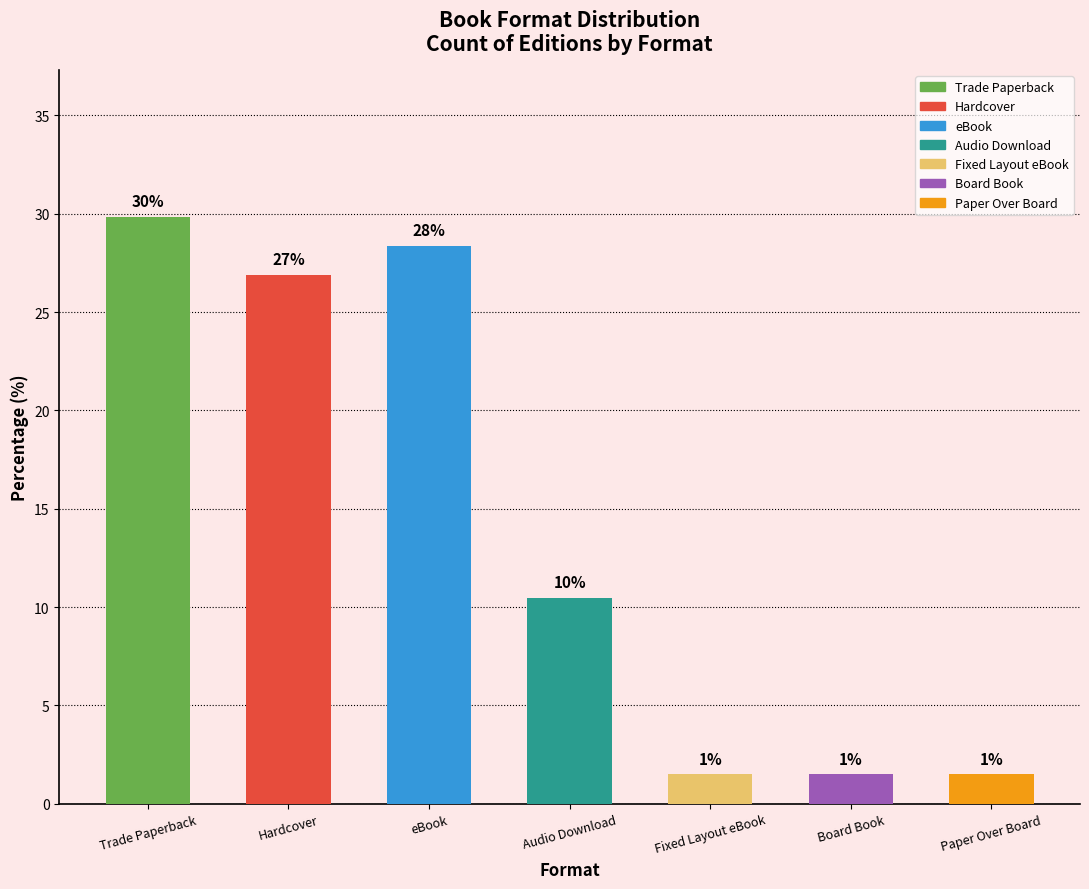

Reading right to left, extract all data points from this chart.

1.5	1.5	1.5	10.4	28.4	26.9	29.9